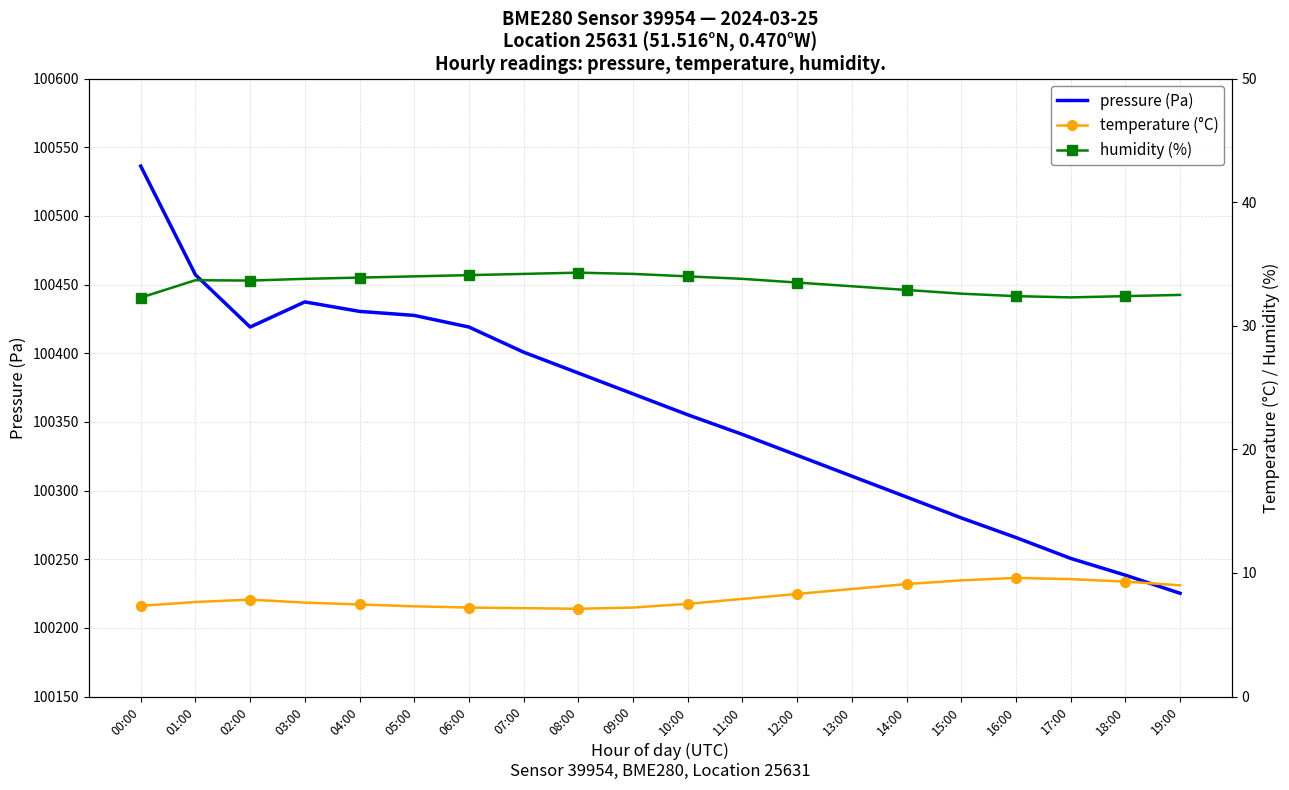

Does the chart have visible grid lines?

Yes